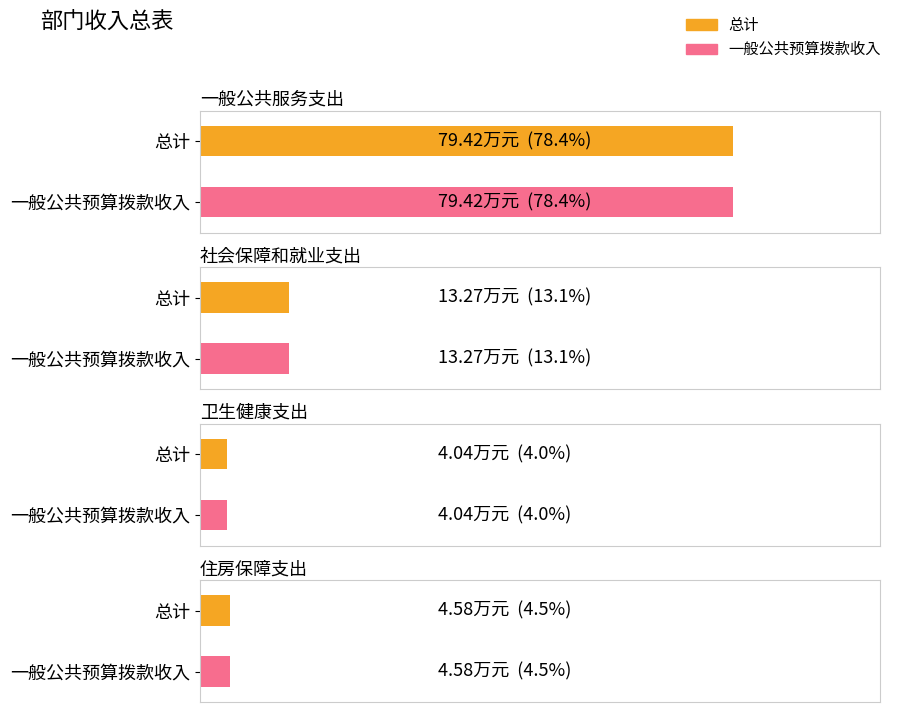

How many groups of bars are there?

4